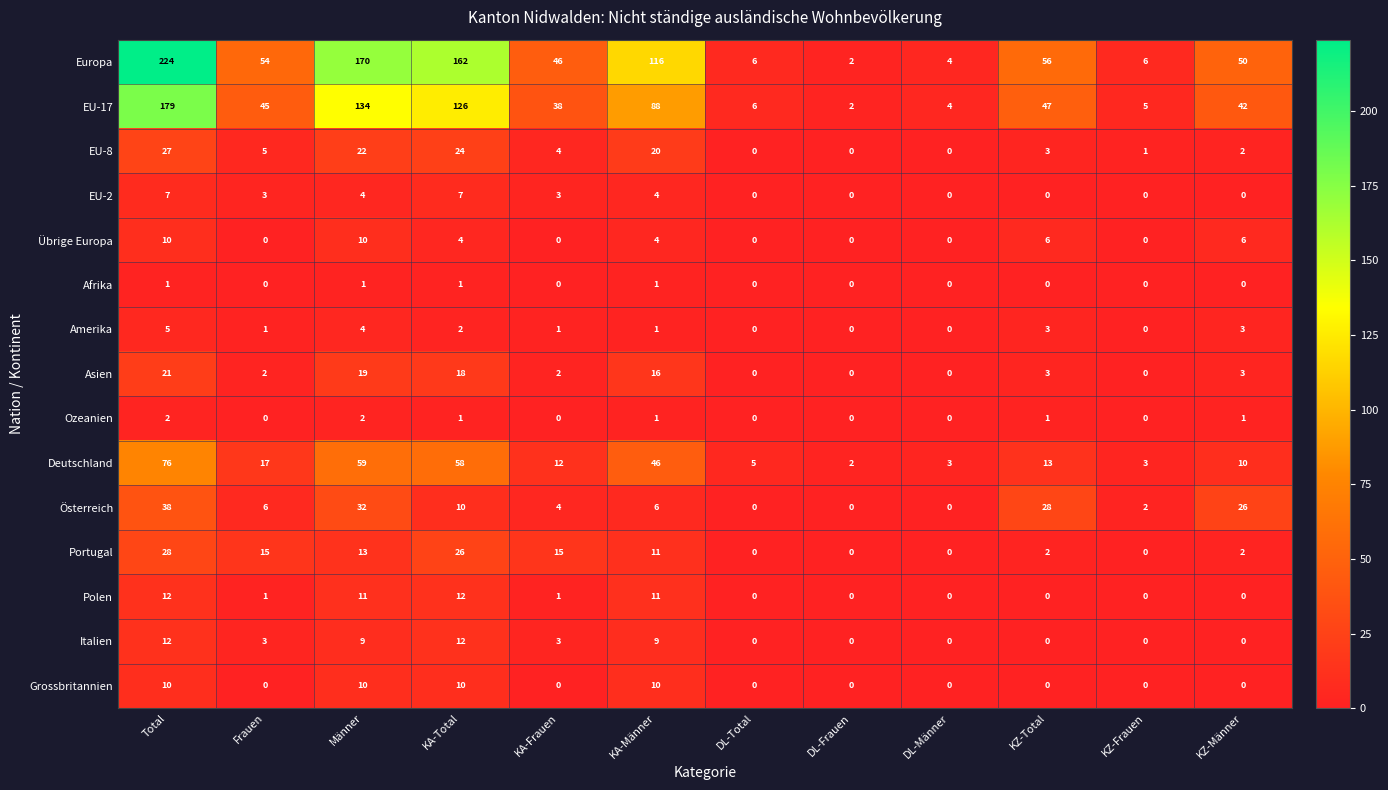

What is the highest value of the Portugal series?

28